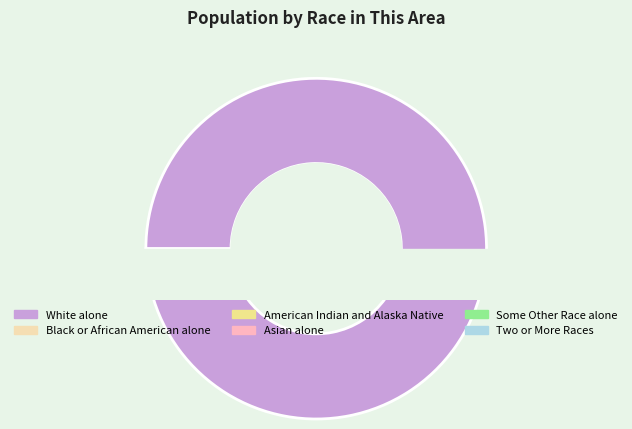

What portion of the pie excludes Some Other Race alone?

98.6%